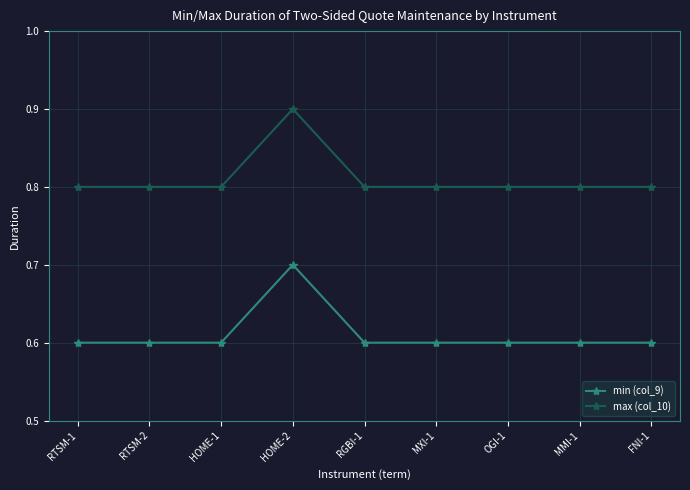

Is the value of min (col_9) at RTSM-2 greater than the value of max (col_10) at RTSM-1?

No